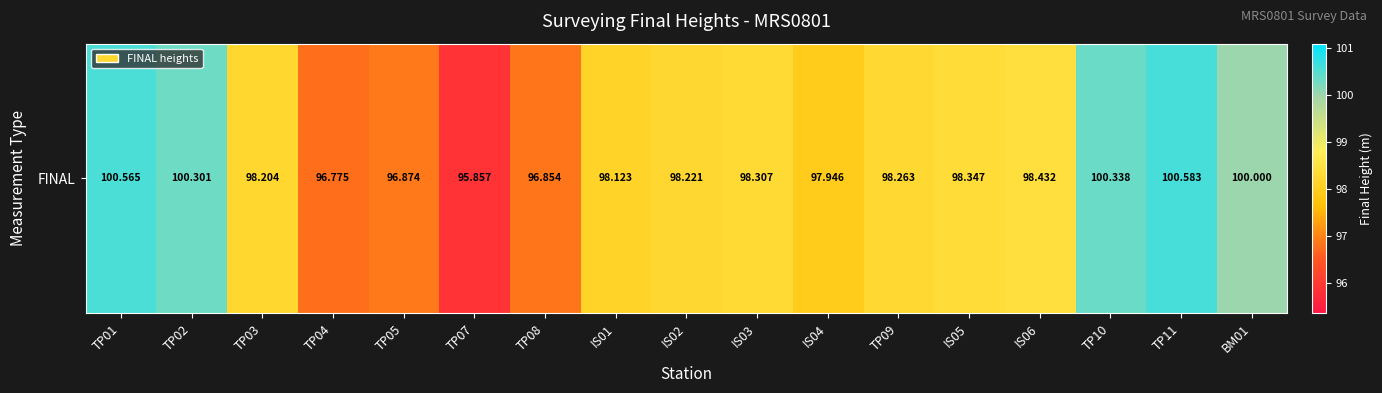

True or false: the data shows 166.3 at TP07.

False